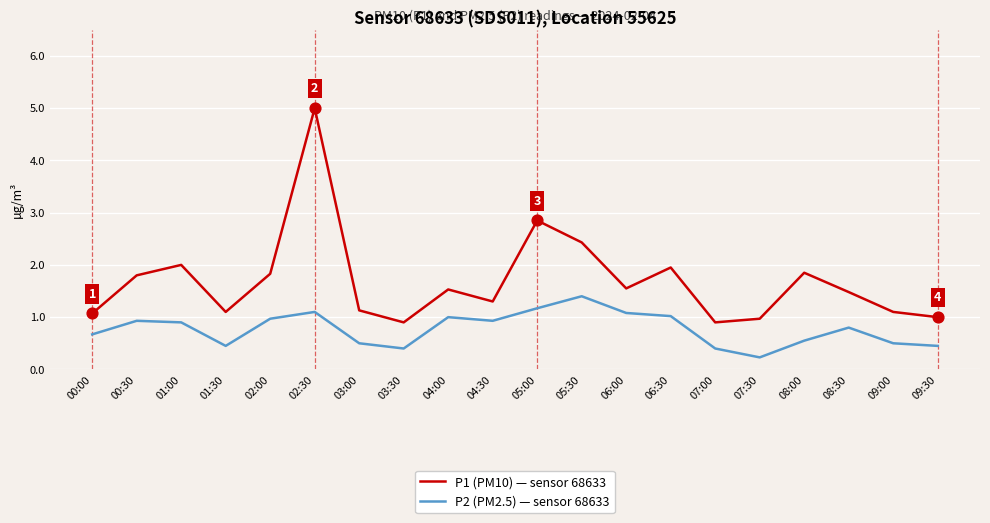

Which series has the largest total across all categories?

P1 (PM10) — sensor 68633